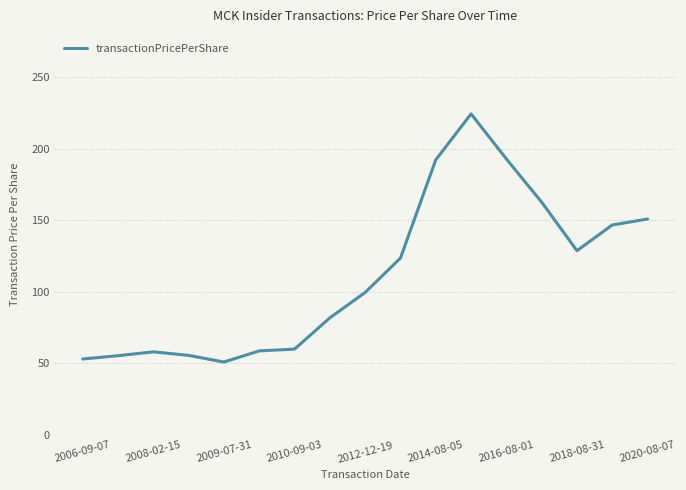

What is the greatest value displayed?

224.2